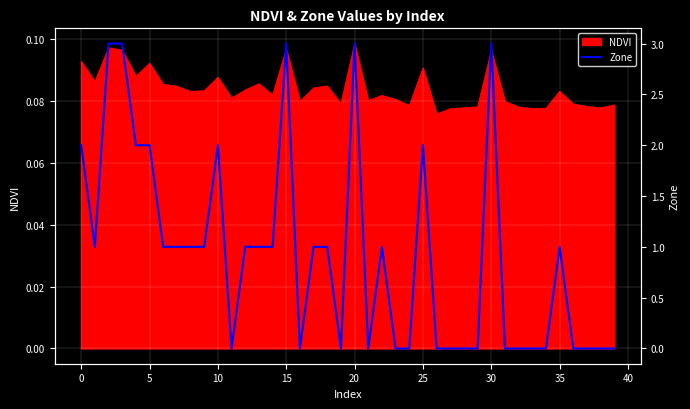

Count the values in the range 0 to 2.

35